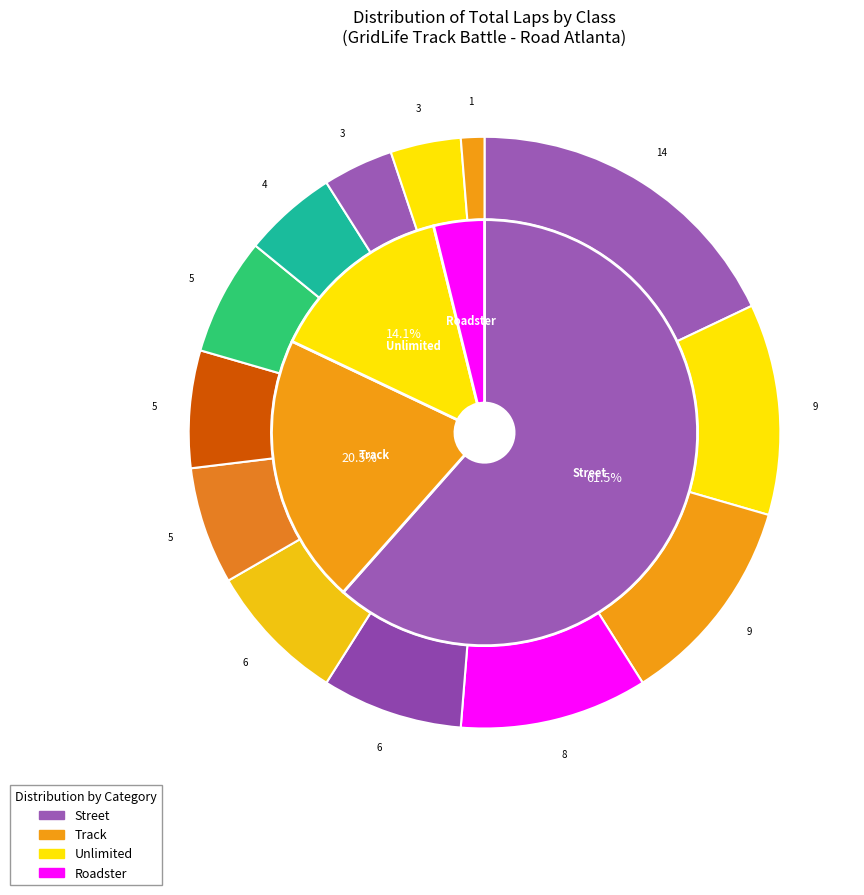

What portion of the pie excludes Alejandro Campos?

96.2%